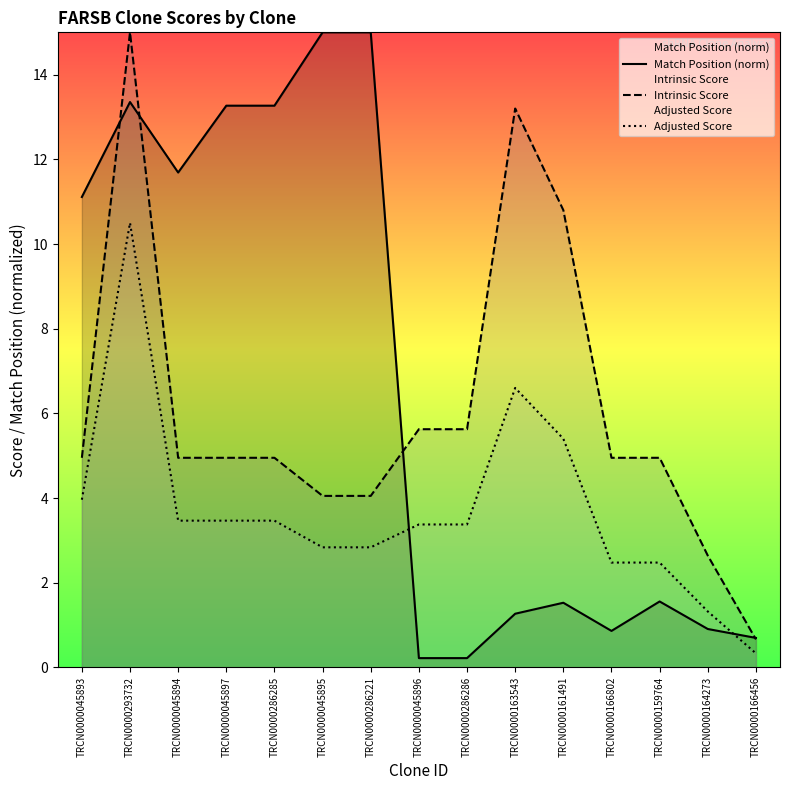

What is the label of the 15th point from the left?

TRCN0000166456